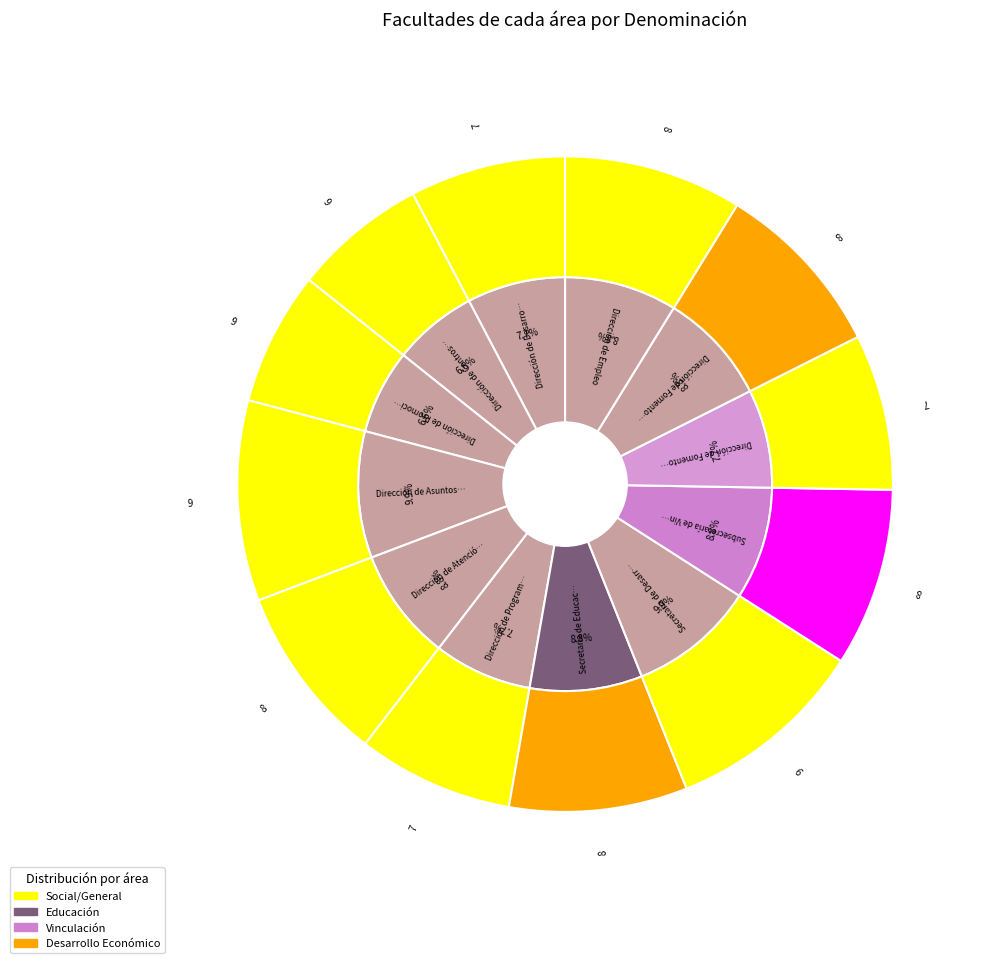

What is the change in value from Dirección de Programas y Políticas Sociales to Dirección de Empleo?

+1